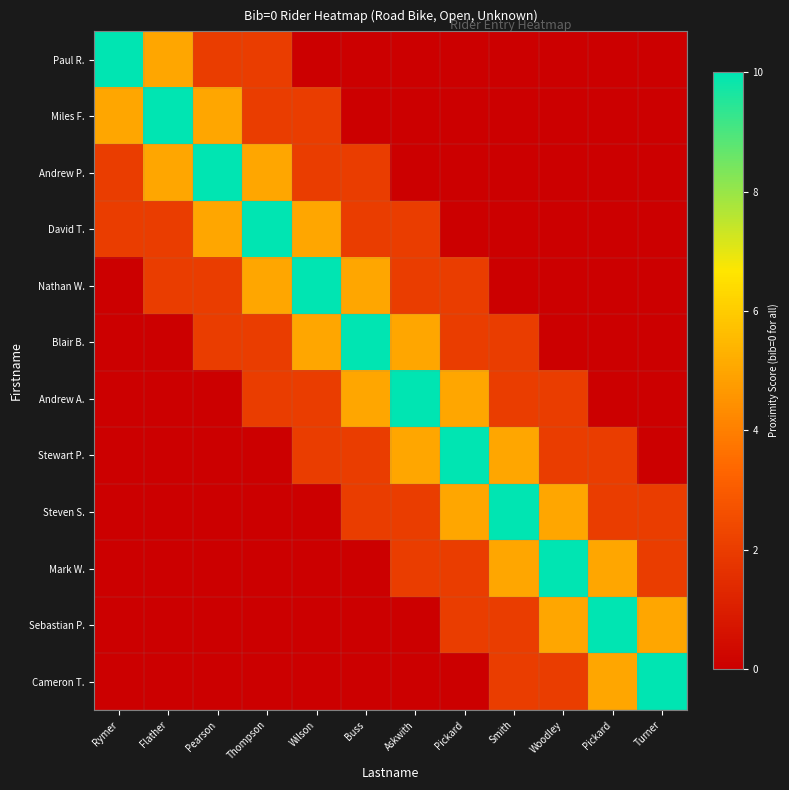

Reading left to right, transcribe all the data shown in this chart.

Paul R.: Rymer=10	Flather=5	Pearson=2	Thompson=2	Wilson=0	Buss=0	Askwith=0	Pickard=0	Smith=0	Woodley=0	Pickard=0	Turner=0
Miles F.: Rymer=5	Flather=10	Pearson=5	Thompson=2	Wilson=2	Buss=0	Askwith=0	Pickard=0	Smith=0	Woodley=0	Pickard=0	Turner=0
Andrew P.: Rymer=2	Flather=5	Pearson=10	Thompson=5	Wilson=2	Buss=2	Askwith=0	Pickard=0	Smith=0	Woodley=0	Pickard=0	Turner=0
David T.: Rymer=2	Flather=2	Pearson=5	Thompson=10	Wilson=5	Buss=2	Askwith=2	Pickard=0	Smith=0	Woodley=0	Pickard=0	Turner=0
Nathan W.: Rymer=0	Flather=2	Pearson=2	Thompson=5	Wilson=10	Buss=5	Askwith=2	Pickard=2	Smith=0	Woodley=0	Pickard=0	Turner=0
Blair B.: Rymer=0	Flather=0	Pearson=2	Thompson=2	Wilson=5	Buss=10	Askwith=5	Pickard=2	Smith=2	Woodley=0	Pickard=0	Turner=0
Andrew A.: Rymer=0	Flather=0	Pearson=0	Thompson=2	Wilson=2	Buss=5	Askwith=10	Pickard=5	Smith=2	Woodley=2	Pickard=0	Turner=0
Stewart P.: Rymer=0	Flather=0	Pearson=0	Thompson=0	Wilson=2	Buss=2	Askwith=5	Pickard=10	Smith=5	Woodley=2	Pickard=2	Turner=0
Steven S.: Rymer=0	Flather=0	Pearson=0	Thompson=0	Wilson=0	Buss=2	Askwith=2	Pickard=5	Smith=10	Woodley=5	Pickard=2	Turner=2
Mark W.: Rymer=0	Flather=0	Pearson=0	Thompson=0	Wilson=0	Buss=0	Askwith=2	Pickard=2	Smith=5	Woodley=10	Pickard=5	Turner=2
Sebastian P.: Rymer=0	Flather=0	Pearson=0	Thompson=0	Wilson=0	Buss=0	Askwith=0	Pickard=2	Smith=2	Woodley=5	Pickard=10	Turner=5
Cameron T.: Rymer=0	Flather=0	Pearson=0	Thompson=0	Wilson=0	Buss=0	Askwith=0	Pickard=0	Smith=2	Woodley=2	Pickard=5	Turner=10